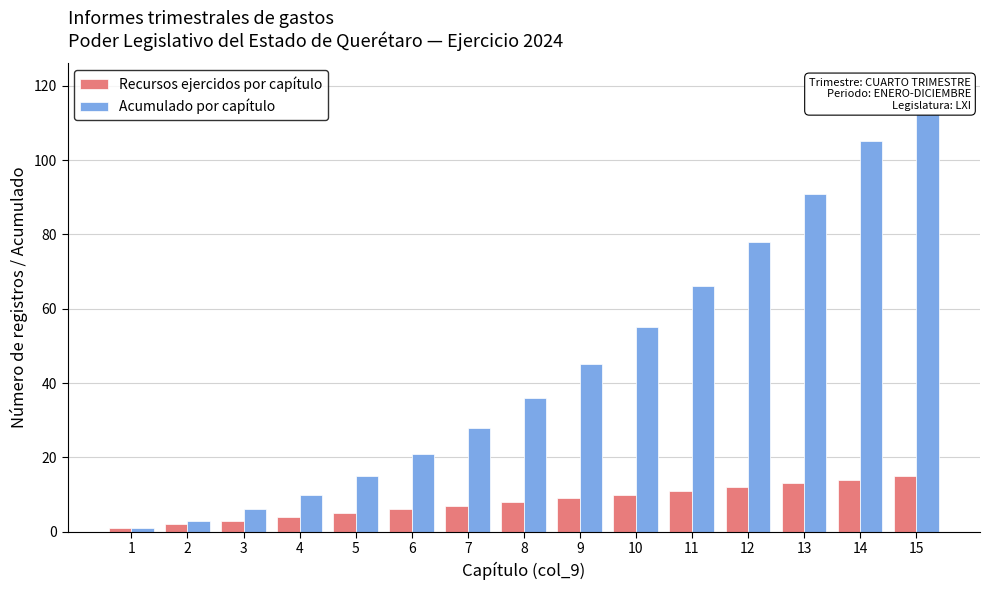

How many data points does each series have?

15